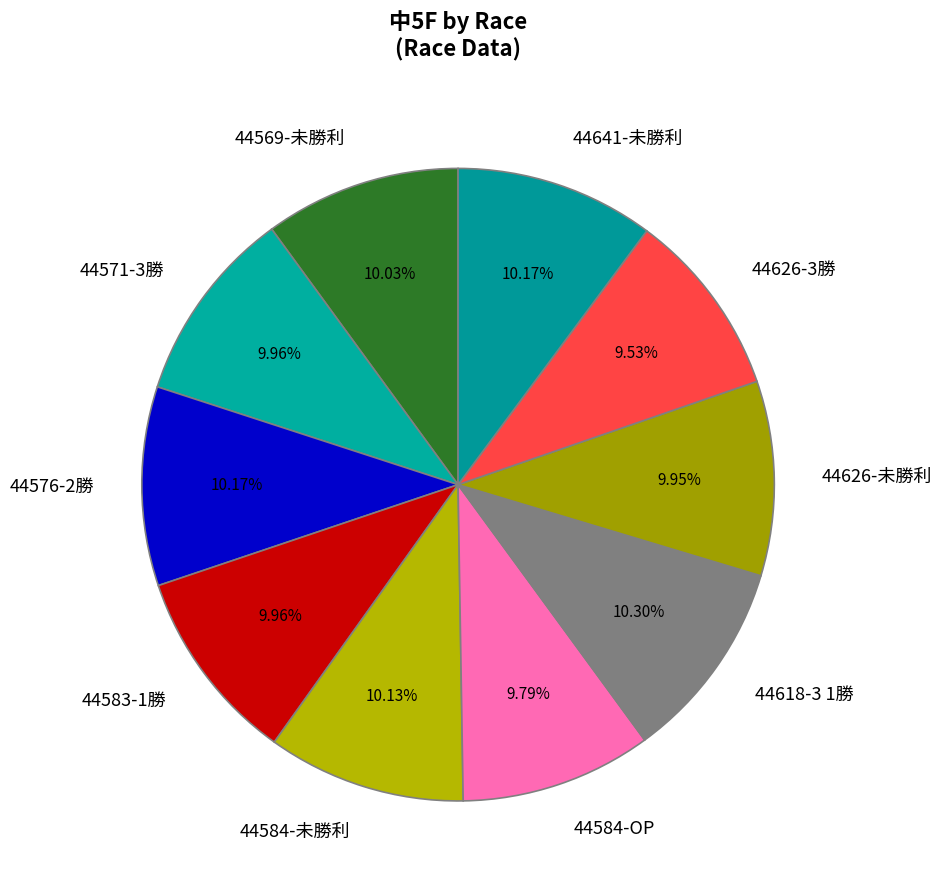

What percentage do 44618-3 1勝 and 44569-未勝利 together represent?

20.3%